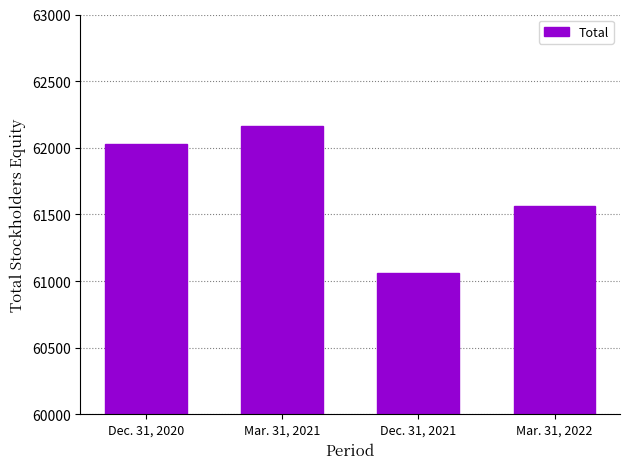

Rank the categories by value from lowest to highest.

Dec. 31, 2021, Mar. 31, 2022, Dec. 31, 2020, Mar. 31, 2021